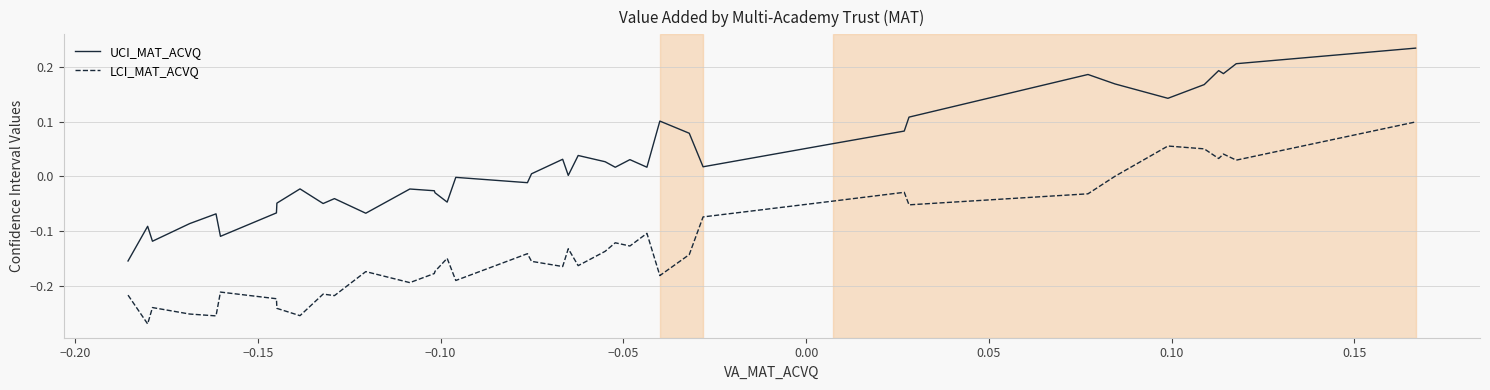

What is the difference between the maximum and minimum values in the UCI_MAT_ACVQ series?

0.4